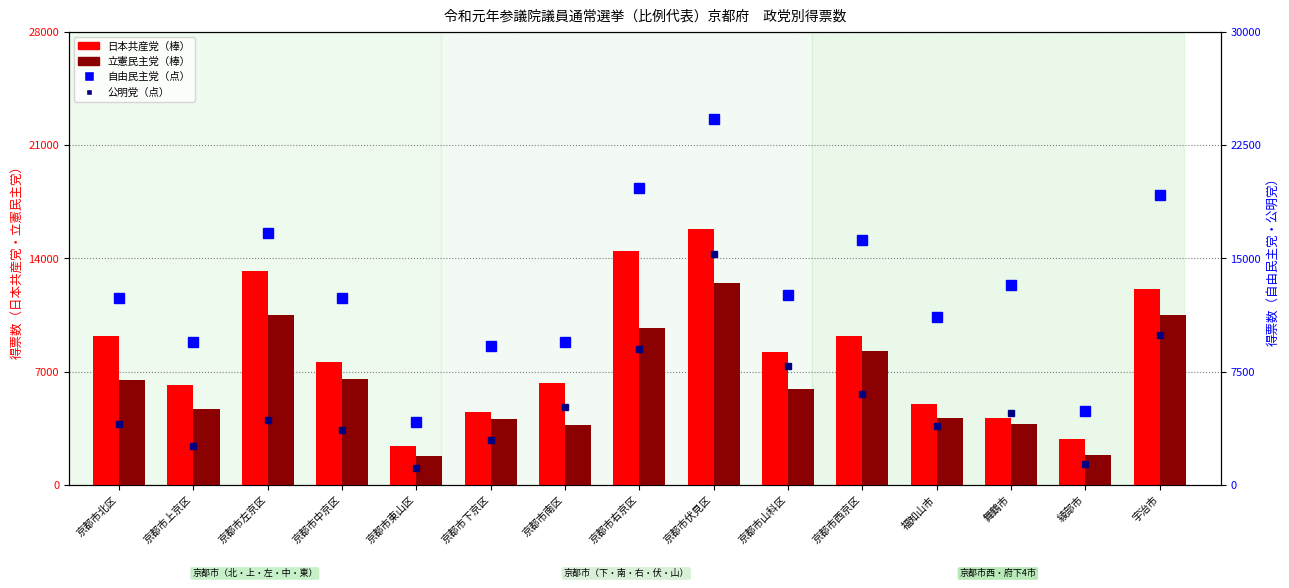

True or false: 自由民主党 has a value of 19037.3 at 京都市山科区.

False